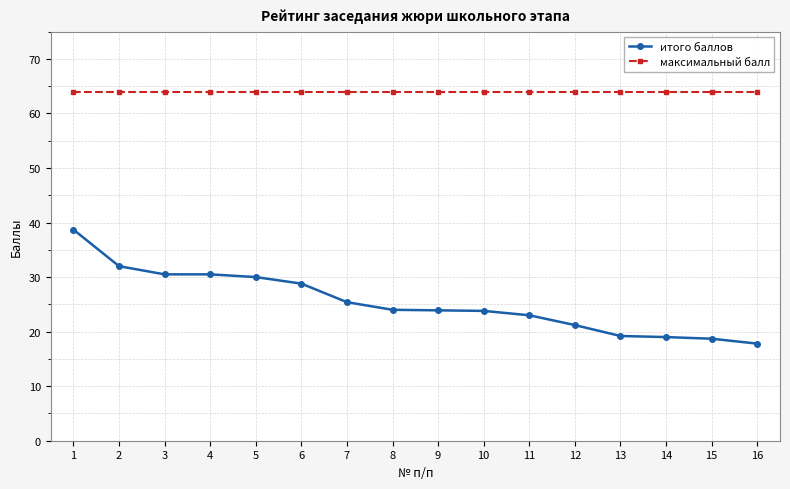

What is the total value across all series at 6?

92.8